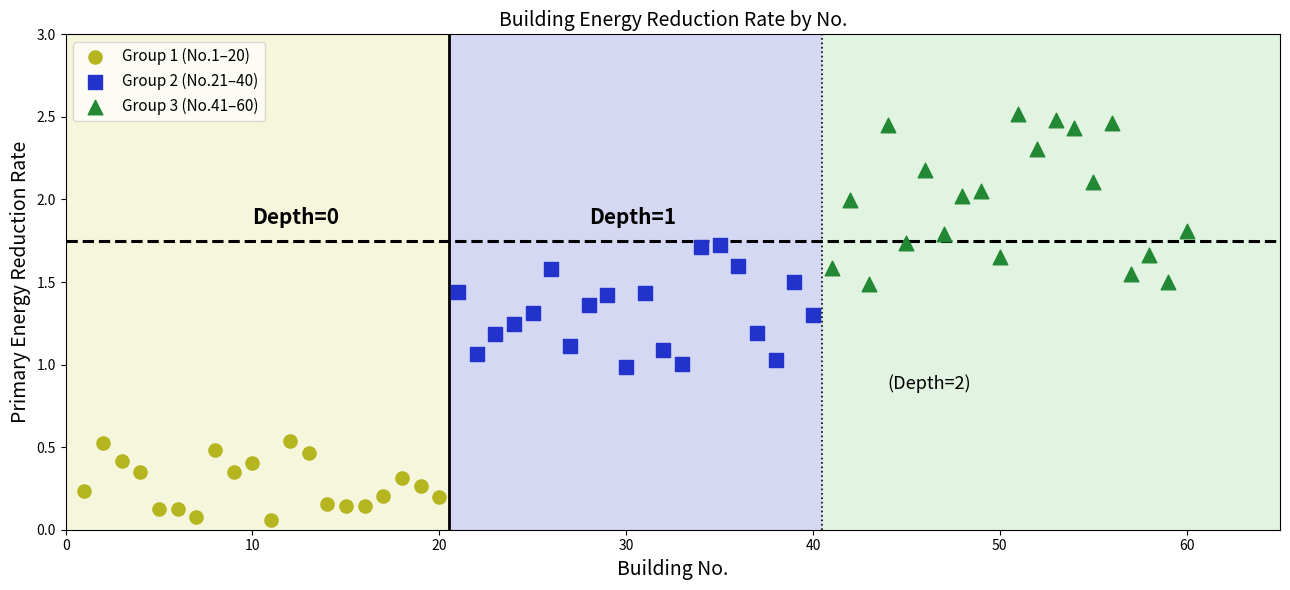

Which series has the largest Y range (max minus min)?

Group 3 (No.41–60)